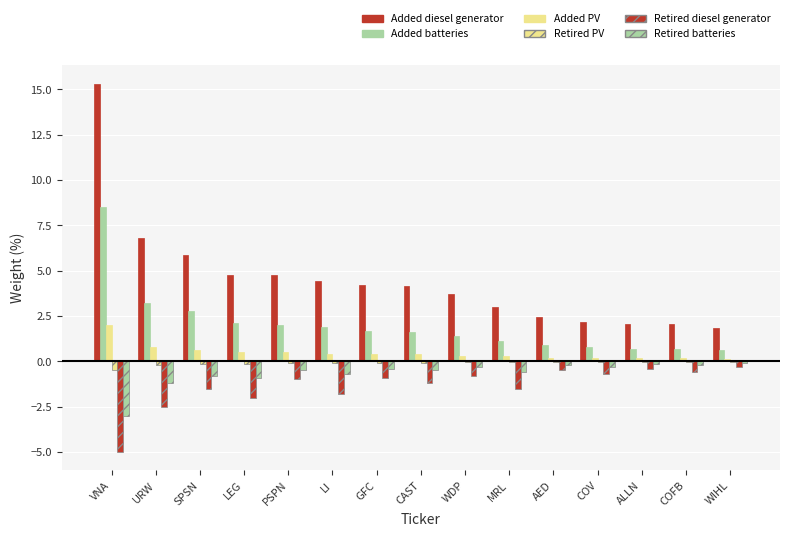

Does the chart contain stacked bars?

No